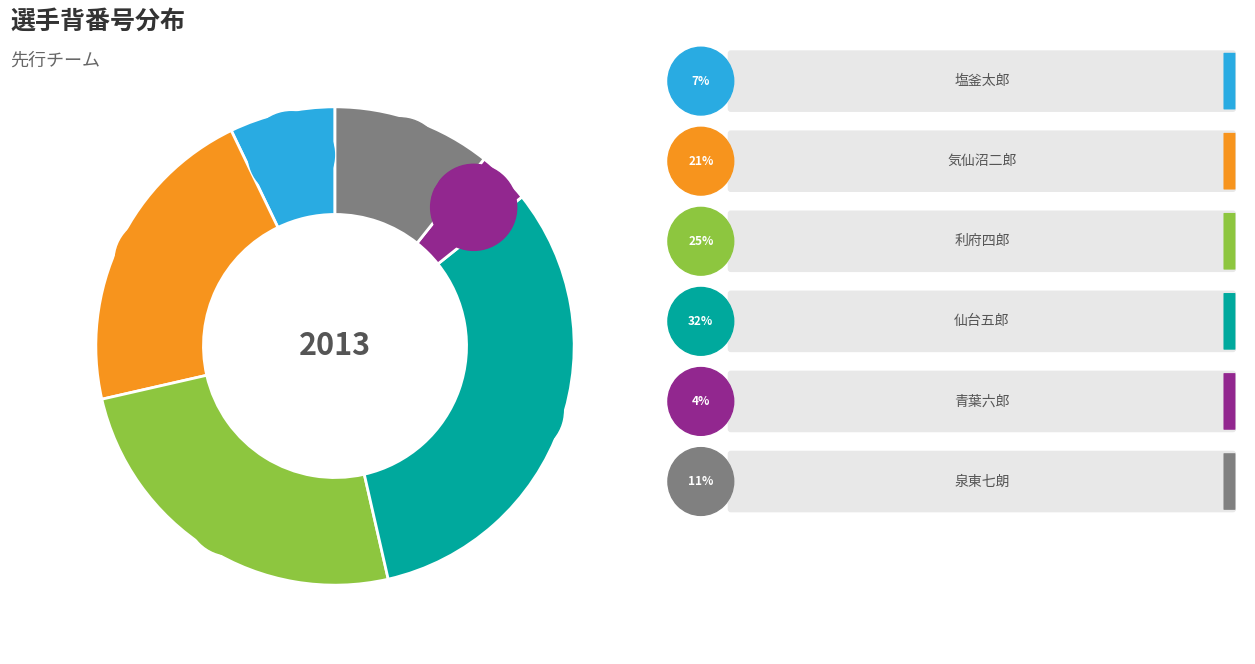

What percentage is the 気仙沼二郎 slice, to the nearest percent?

21%